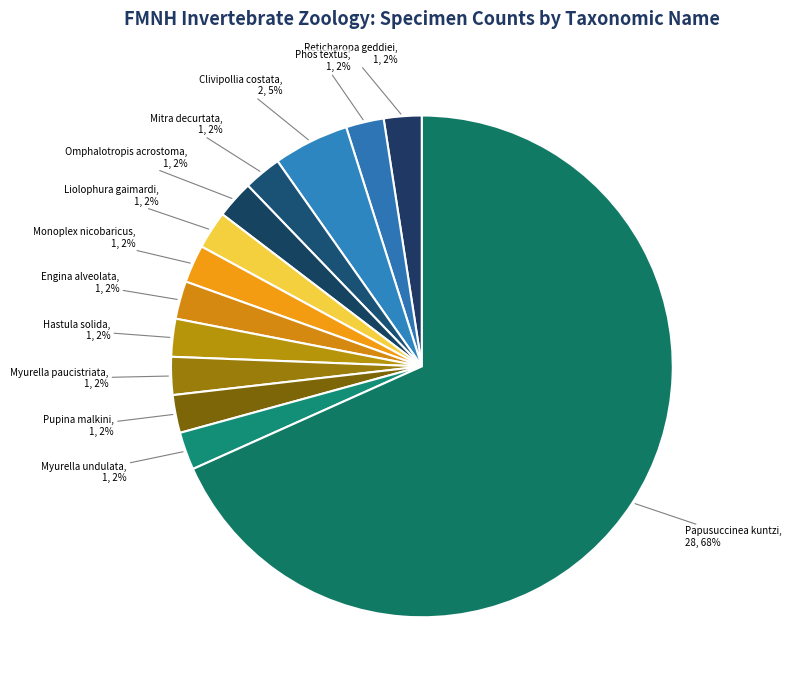

Which category has the biggest portion of the pie?

Papusuccinea kuntzi